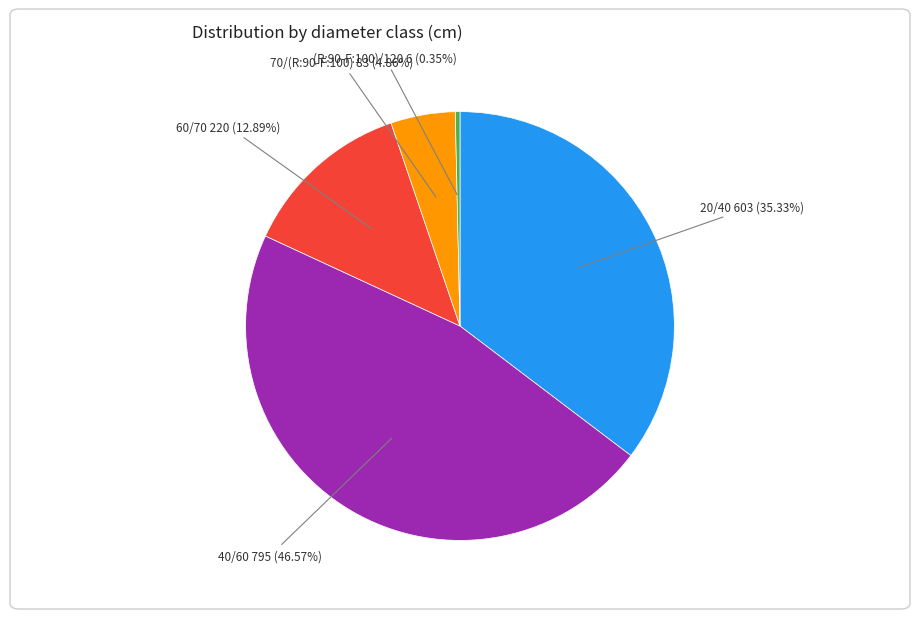

Is there any slice that represents more than half of the pie?

No